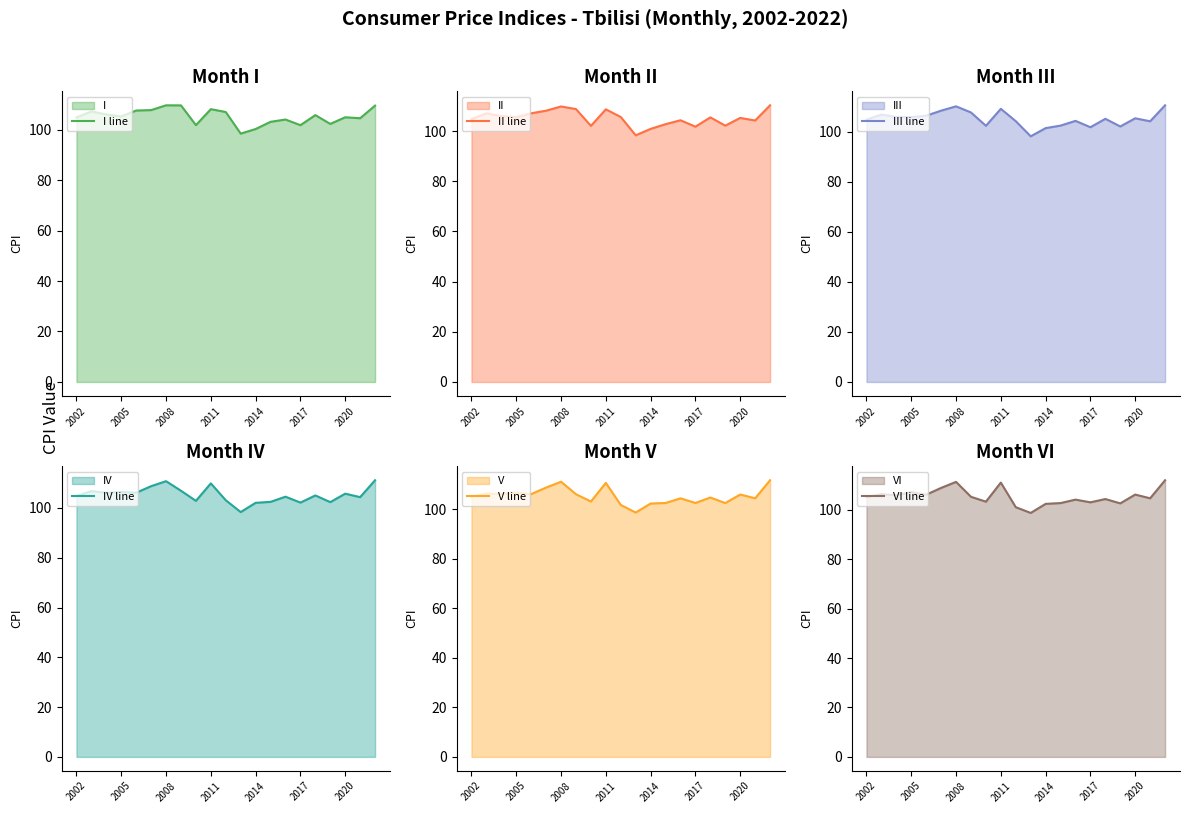

What is the difference between the II line values at 20 and 13?

7.5